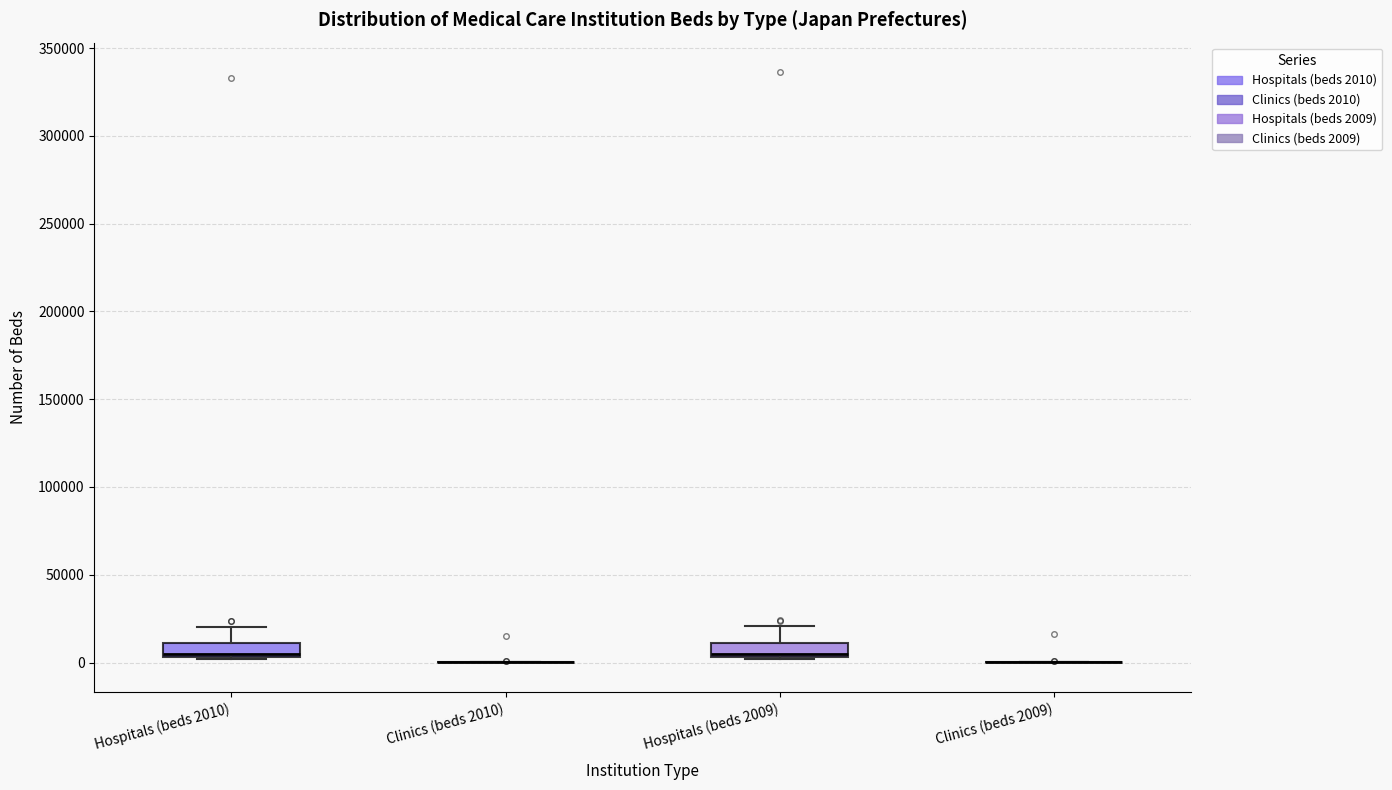

Reading left to right, read every box against the y-axis: the position of its median line, the range the box covers, and the ends of its whiskers. The values are not printed on the chart, so give them approximately, as read against the axis.

Hospitals (beds 2010): median 5000 (just above the box's lower edge), box 5000 to 10000, whiskers 0 to 20000
Clinics (beds 2010): box collapsed to a line at 0, whiskers 0 to 0
Hospitals (beds 2009): median 5000 (just above the box's lower edge), box 5000 to 10000, whiskers 0 to 20000
Clinics (beds 2009): box collapsed to a line at 0, whiskers 0 to 0